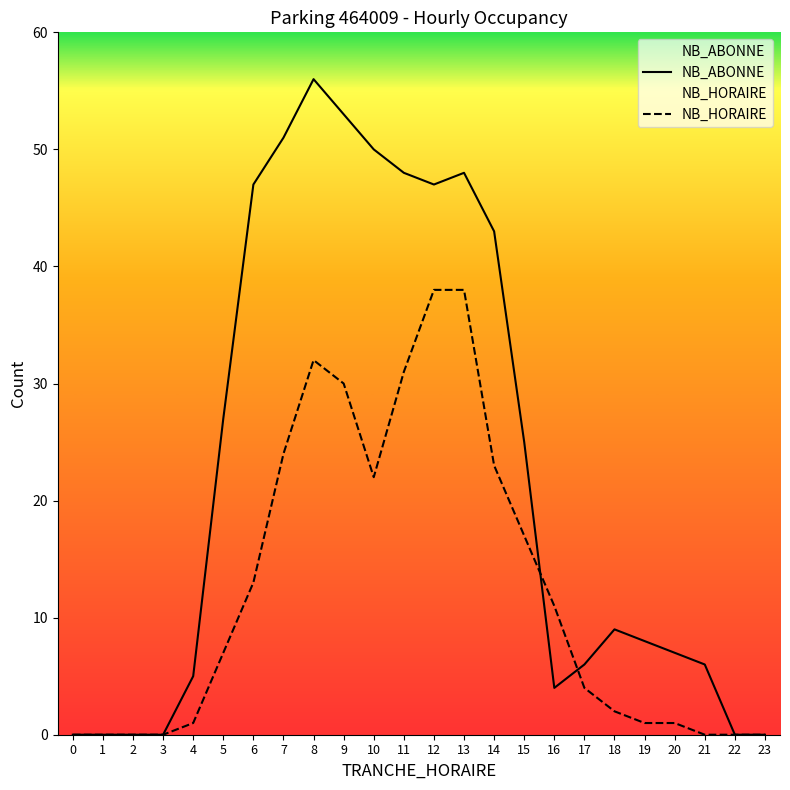

Is it true that NB_ABONNE equals 22 at 2?

False